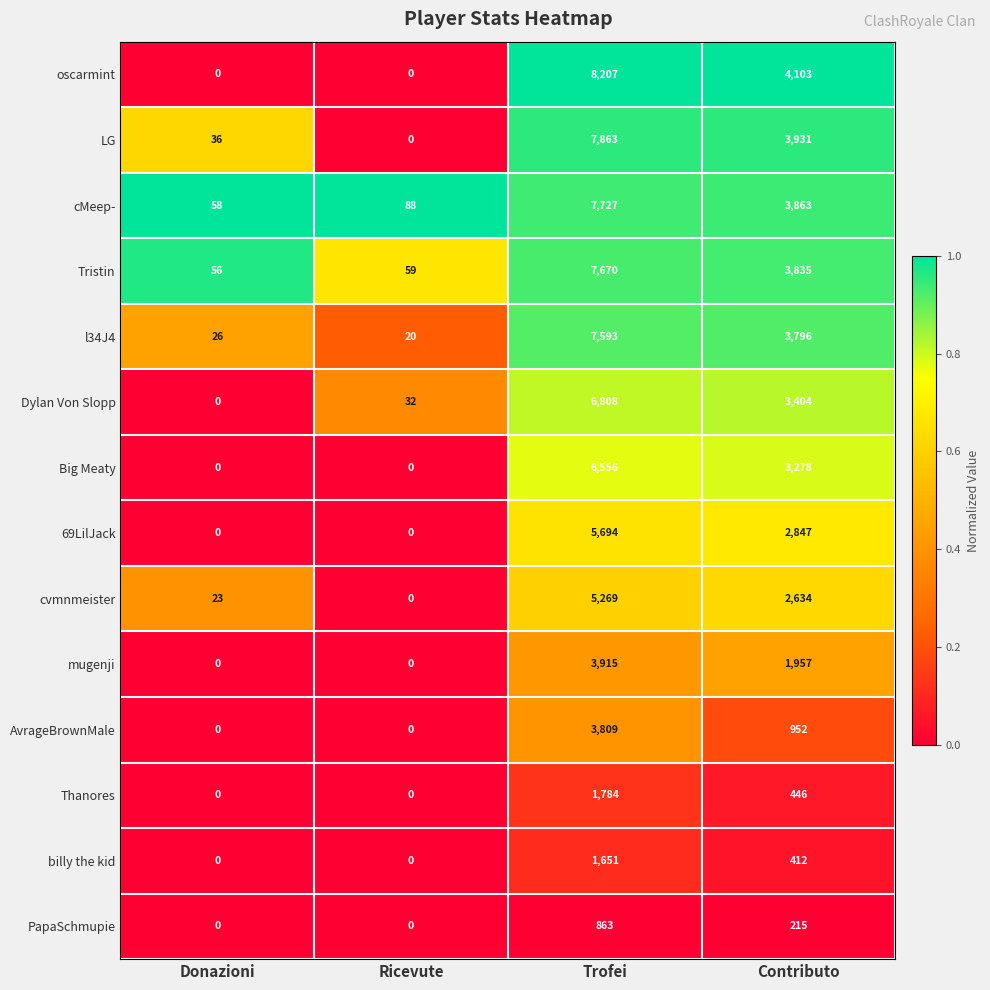

How many oscarmint values are between 0 and 8207?

4